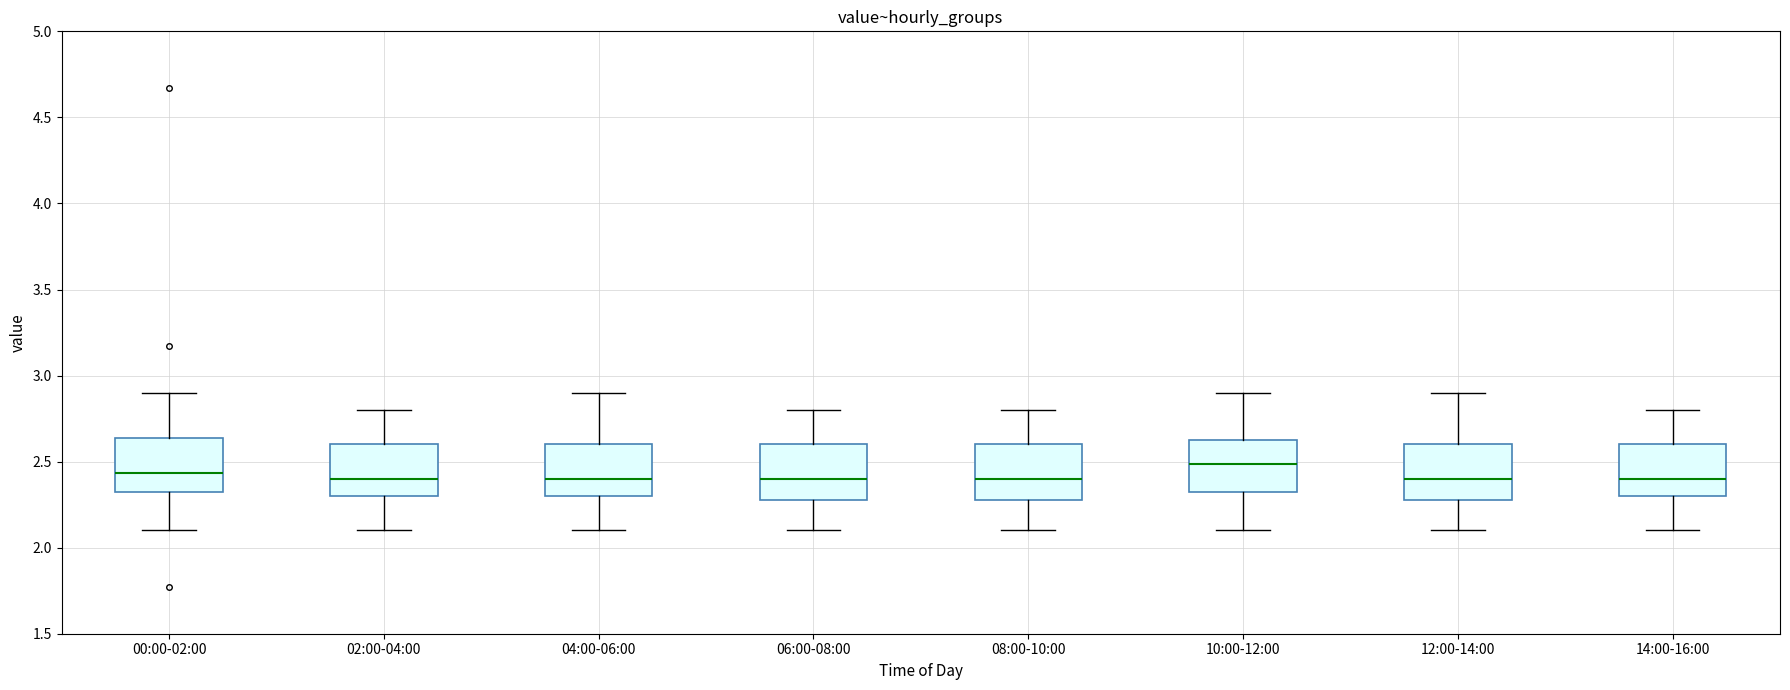

Which box has the highest median line?

10:00-12:00